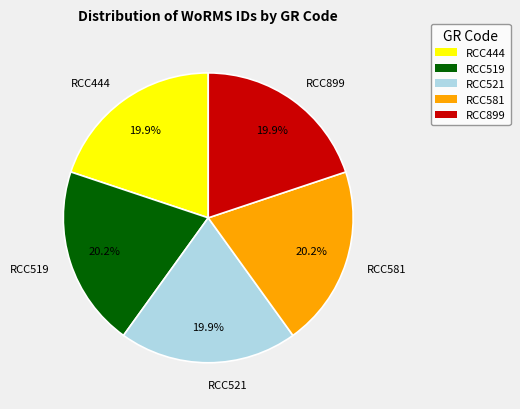

How many segments does this pie chart have?

5